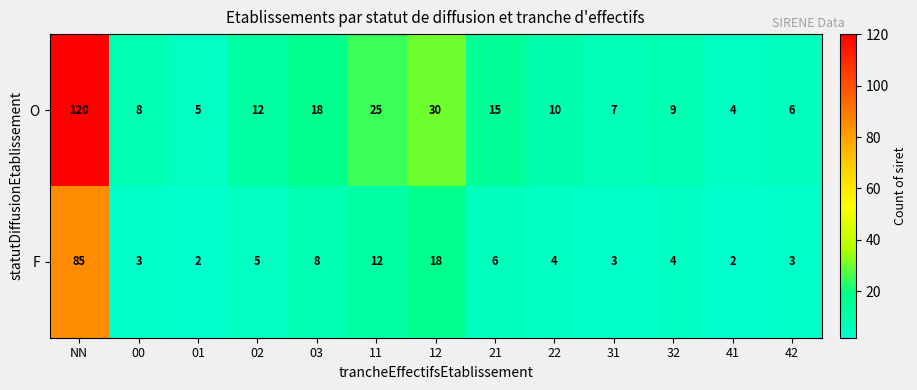

The value of F at 21 is 2. True or false?

False